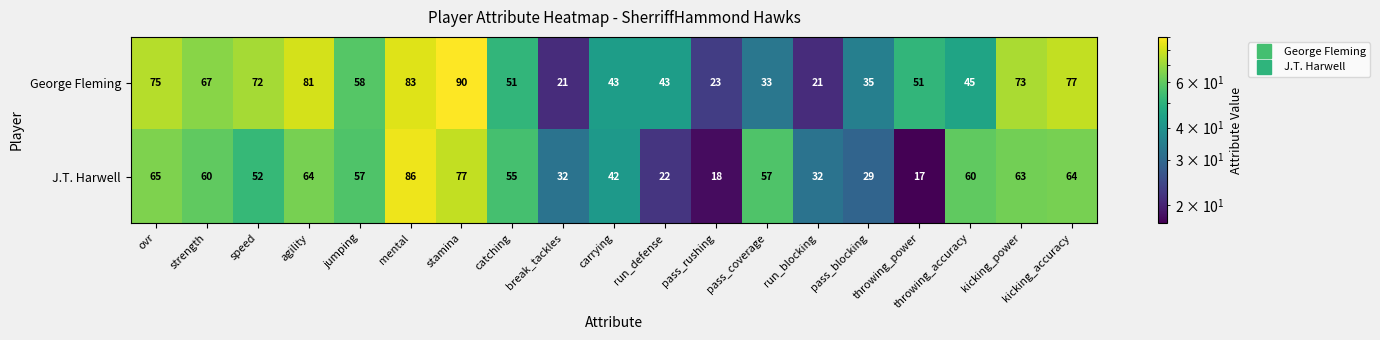

At which label is J.T. Harwell closest to 51?

speed